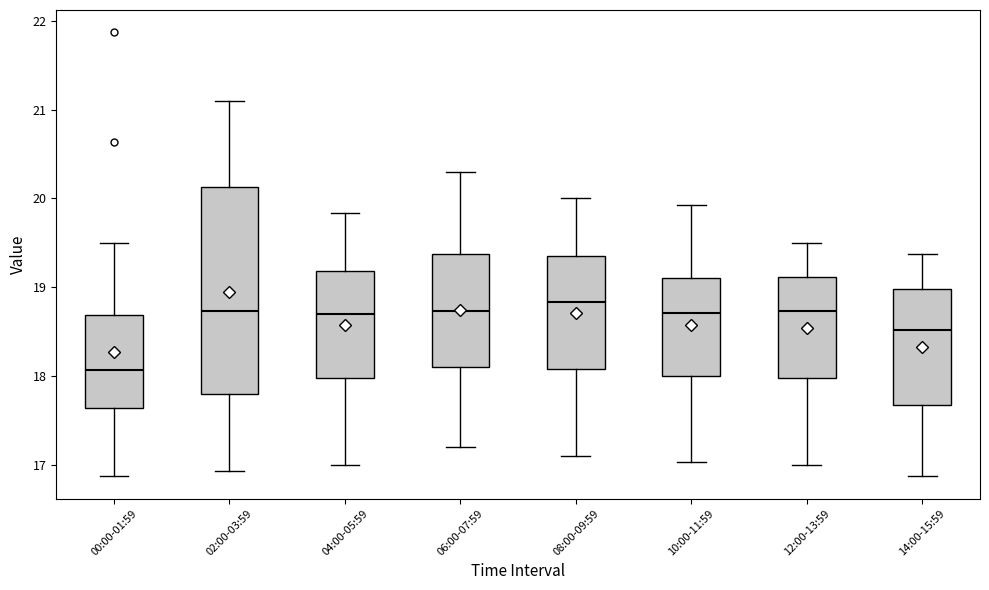

Which box is the tallest, from its lower edge to its upper edge?

02:00-03:59